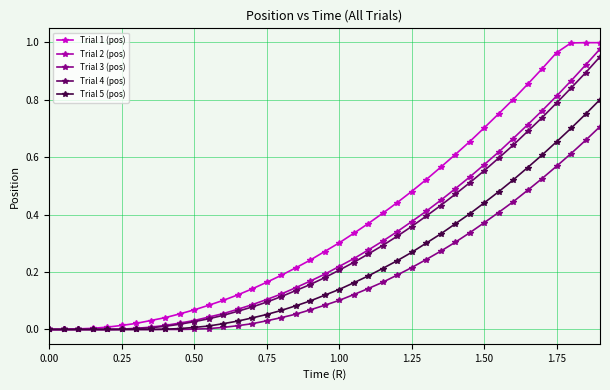

True or false: Trial 2 (pos) and Trial 3 (pos) cross at least once.

False